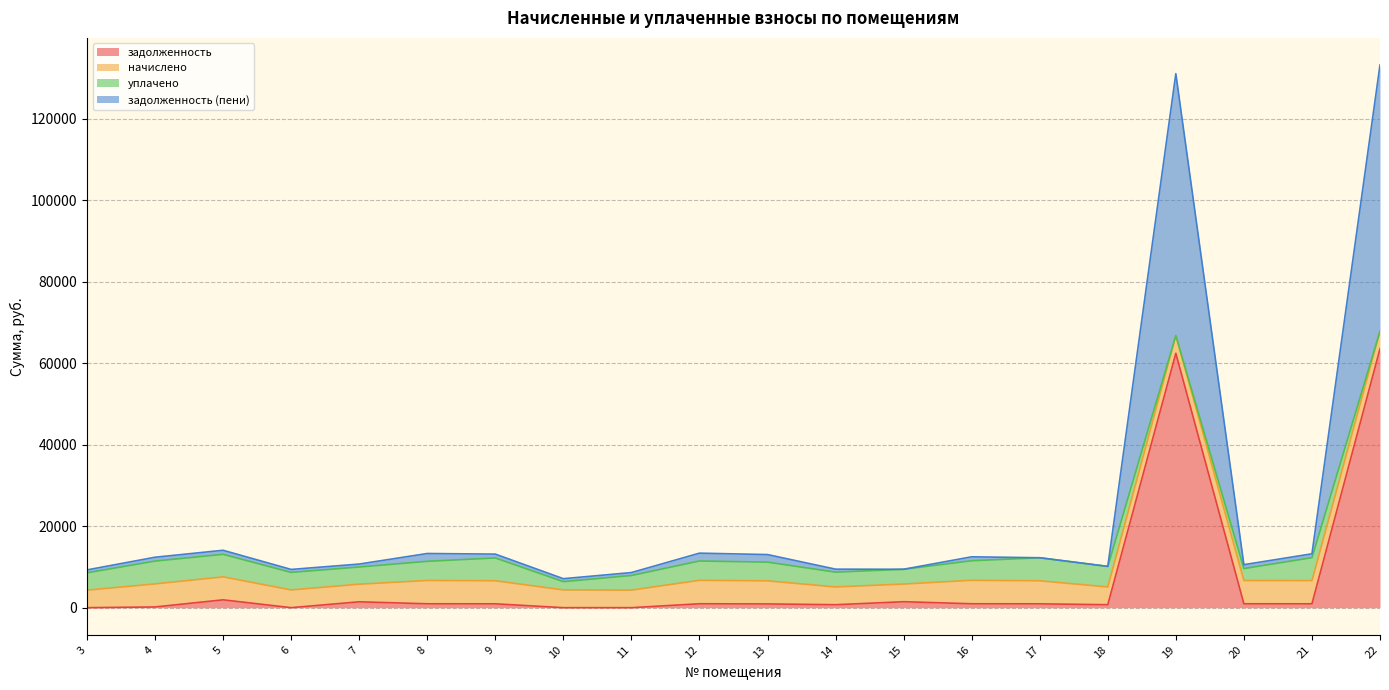

At which category does the chart reach its peak across all series?

22